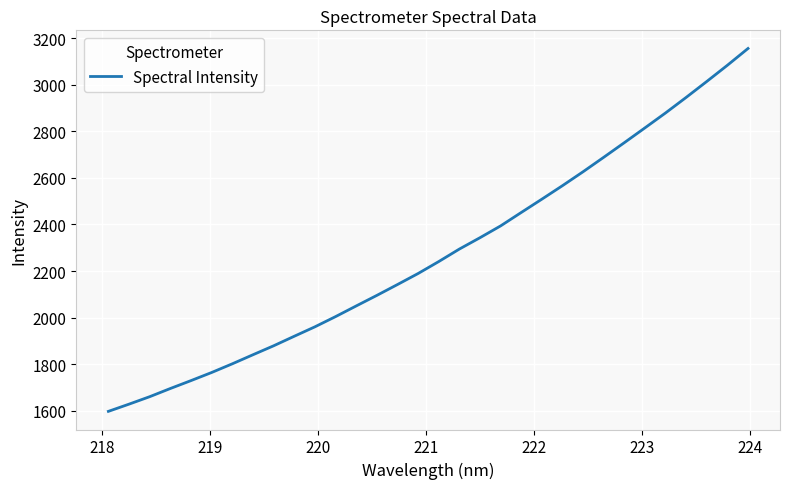

True or false: the data has more than 1 interior local peaks.

False